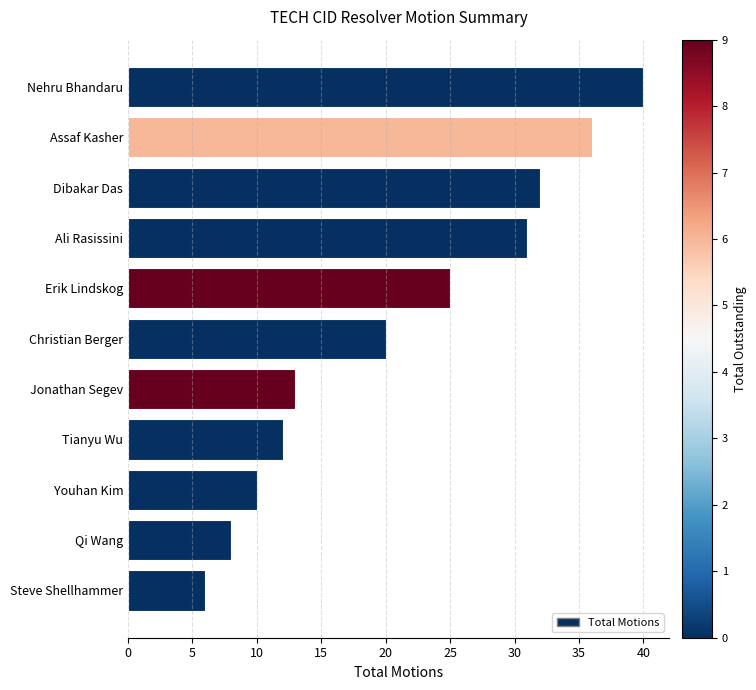

The value at Jonathan Segev is 13. True or false?

True